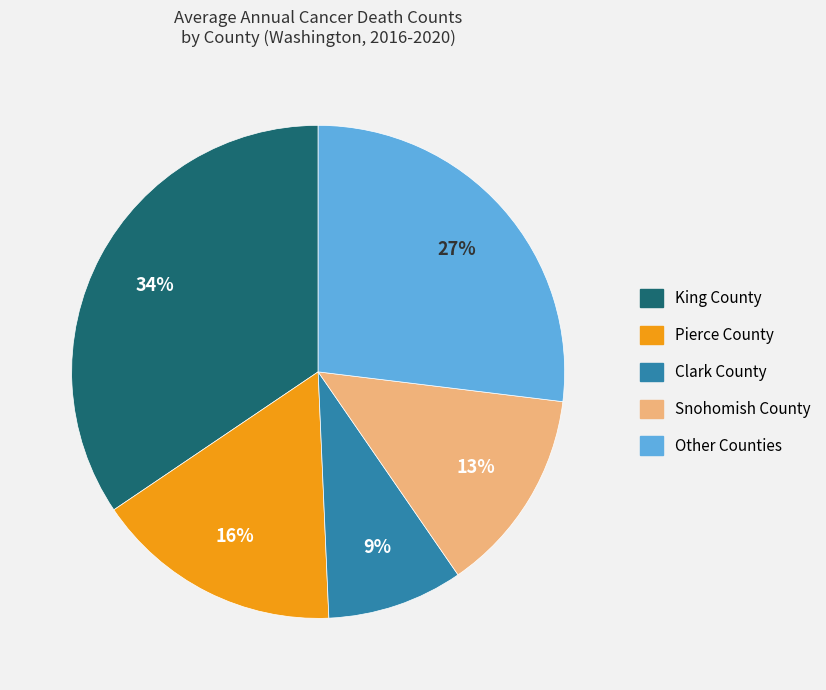

Is there any slice that represents more than half of the pie?

No